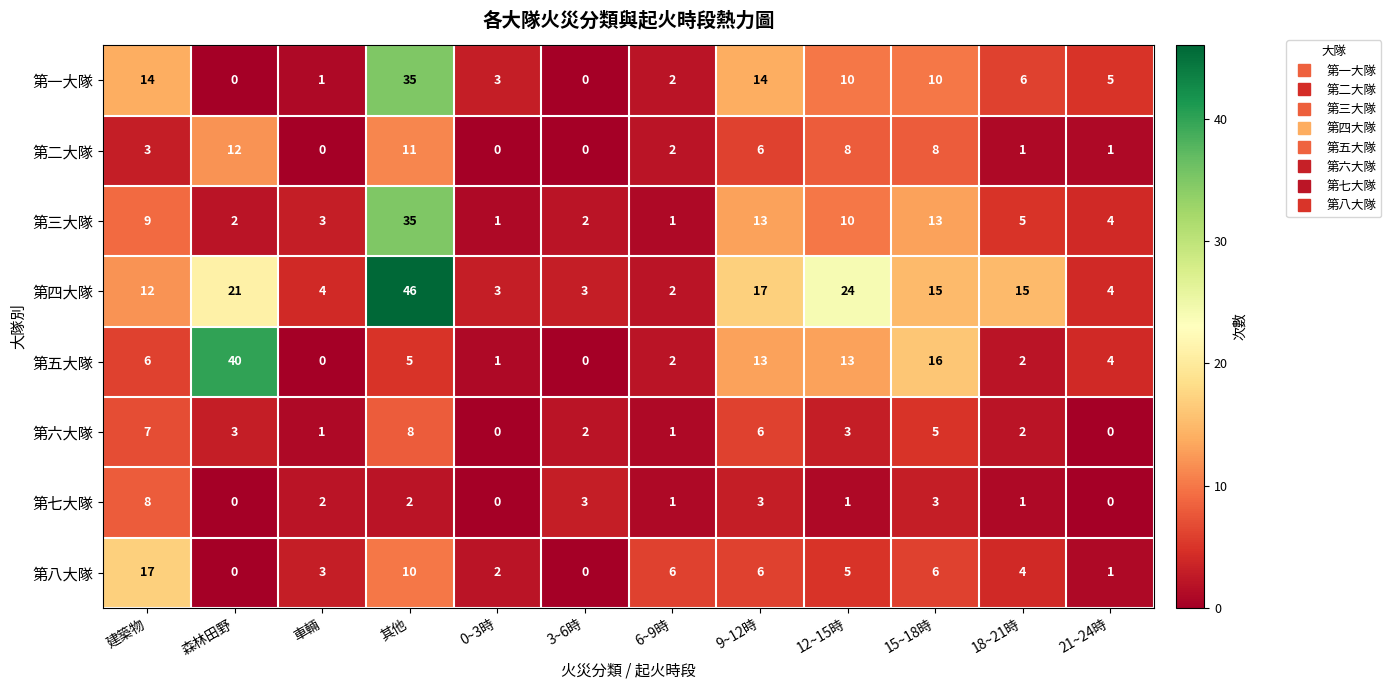

Which category has the highest value across all series?

其他